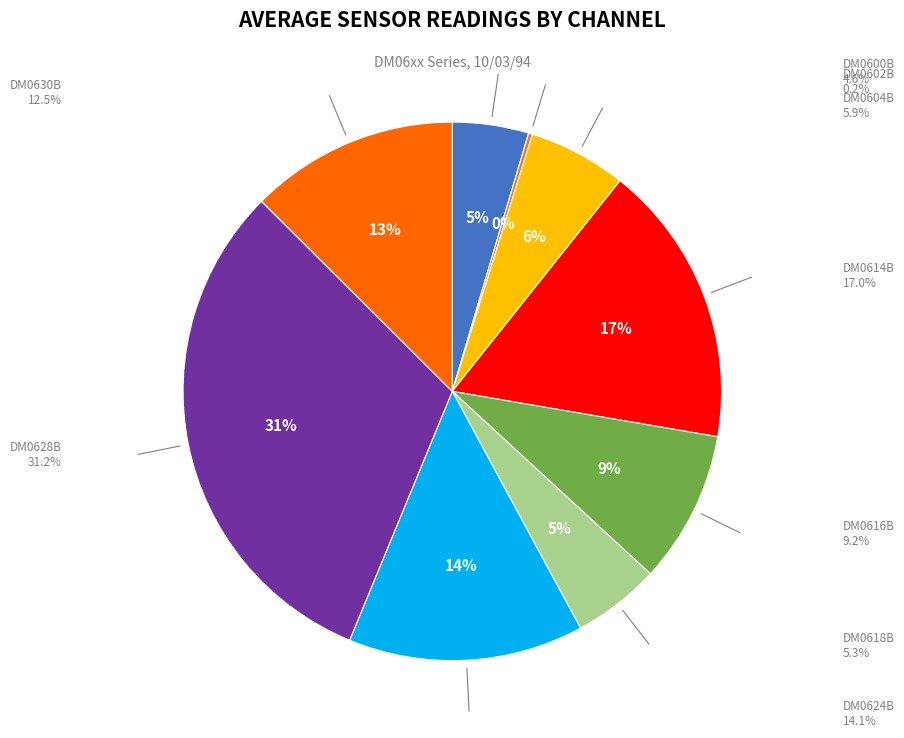

To the nearest percent, what is the average slice percentage?

11%